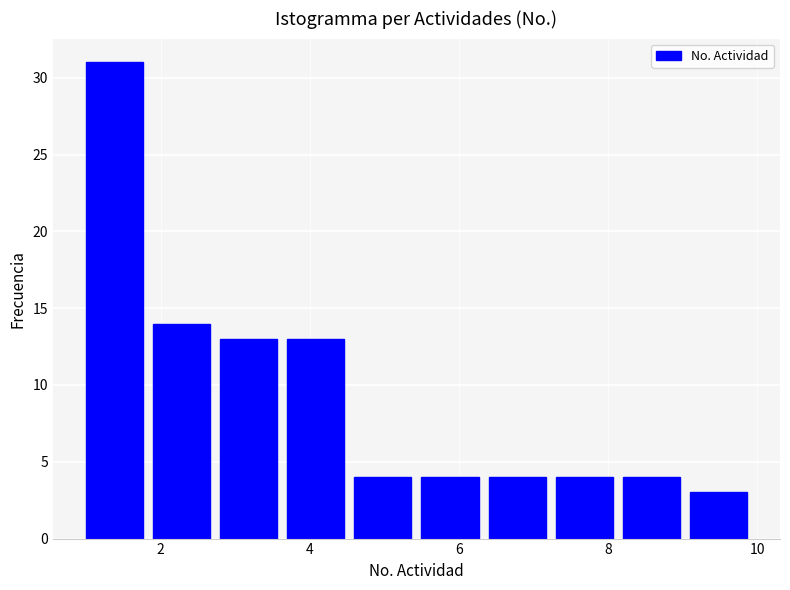

Reading left to right, transcribe this chart: for each bar, give the range it covers on the x-axis and its height. Neither the bar edges nor the heights are printed on the chart, so give them approximately, as read against the axes.

1.0 to 1.9: 31
1.9 to 2.8: 14
2.8 to 3.7: 13
3.7 to 4.6: 13
4.6 to 5.5: 4
5.5 to 6.4: 4
6.4 to 7.3: 4
7.3 to 8.2: 4
8.2 to 9.1: 4
9.1 to 10.0: 3